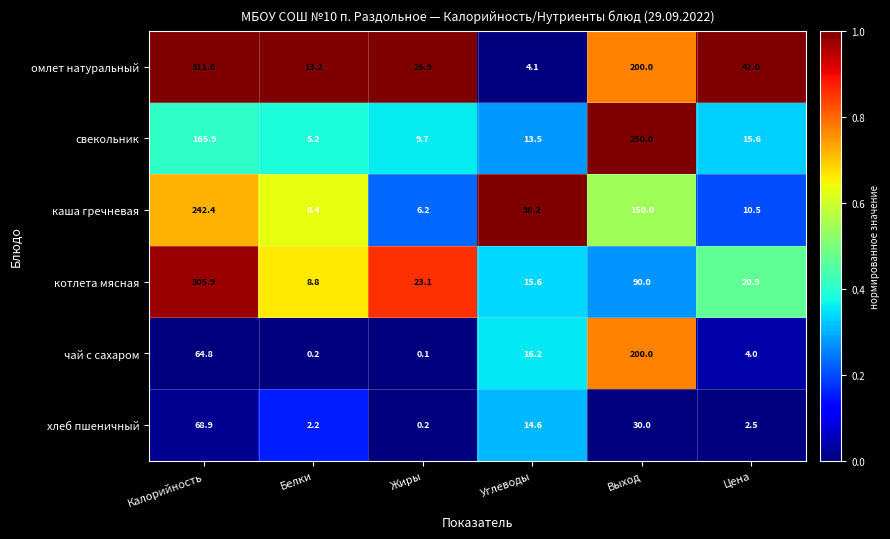

What is the difference between the second highest and second lowest values in the чай с сахаром series?

64.6